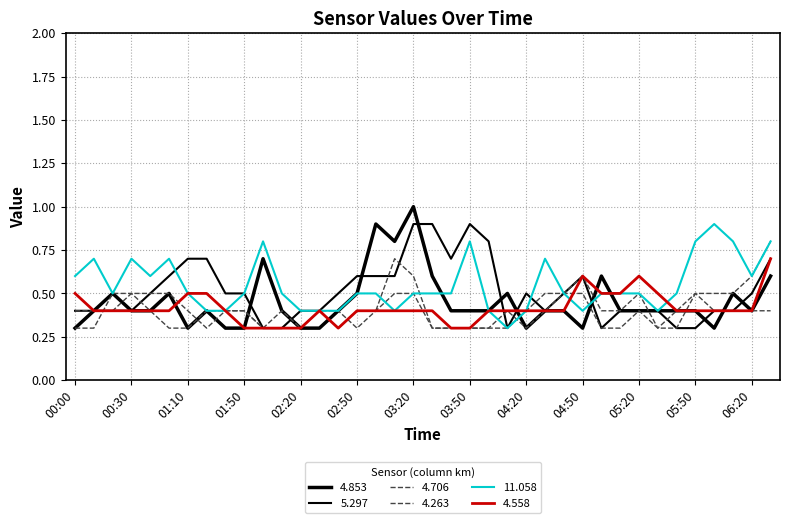

Rank the series by their maximum value, from lowest to highest.

4.706, 4.558, 4.263, 5.297, 11.058, 4.853